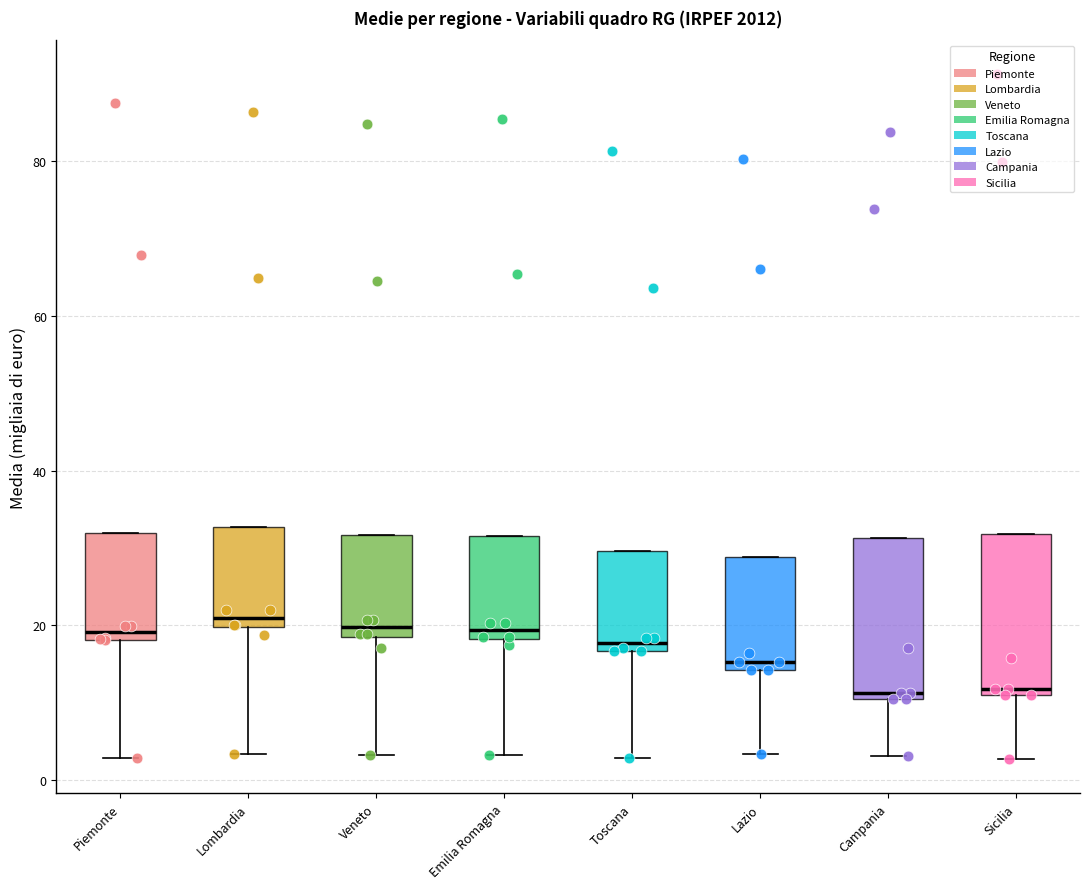

Reading left to right, transcribe this box plot: for each box, give where its median line is, the range the box spans, and where its two whiskers end, as read against the y-axis. The values are not printed on the chart, so give them approximately, as read against the axis.

Piemonte: median 20, box 18 to 32, whiskers 2 to 32
Lombardia: median 22, box 20 to 32, whiskers 4 to 32
Veneto: median 20, box 18 to 32, whiskers 4 to 32
Emilia Romagna: median 20, box 18 to 32, whiskers 4 to 32
Toscana: median 18, box 16 to 30, whiskers 2 to 30
Lazio: median 16, box 14 to 28, whiskers 4 to 28
Campania: median 12, box 10 to 32, whiskers 4 to 32
Sicilia: median 12, box 10 to 32, whiskers 2 to 32